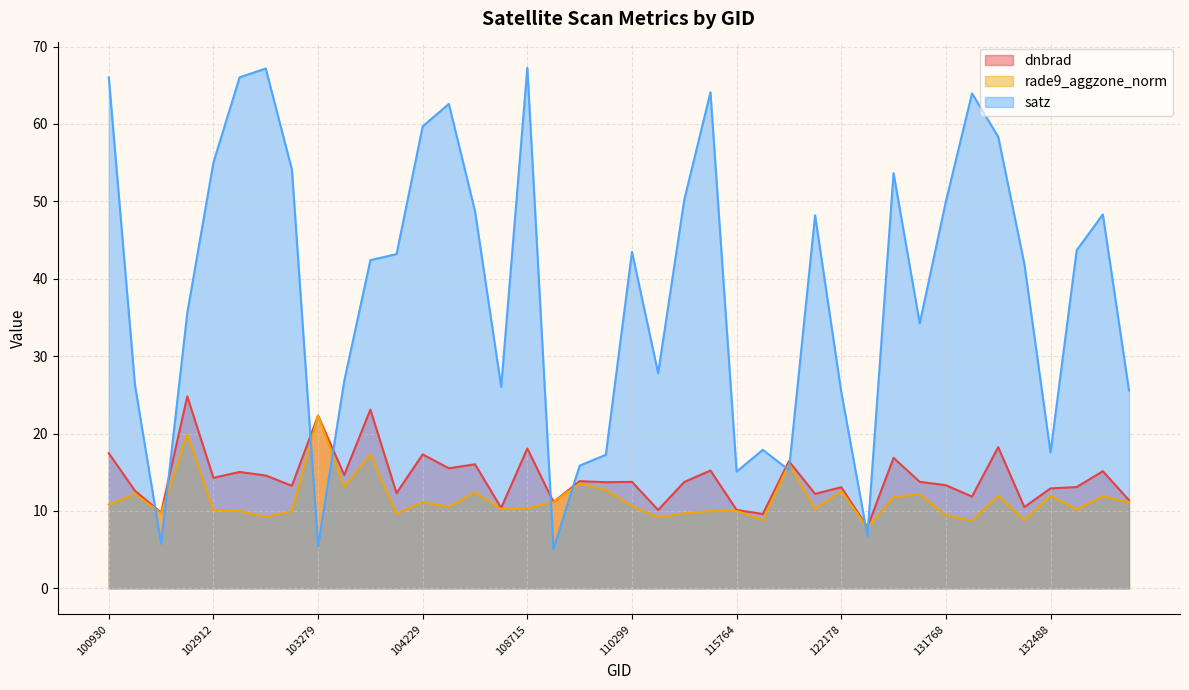

Which category has the lowest value in the rade9_aggzone_norm series?

122346